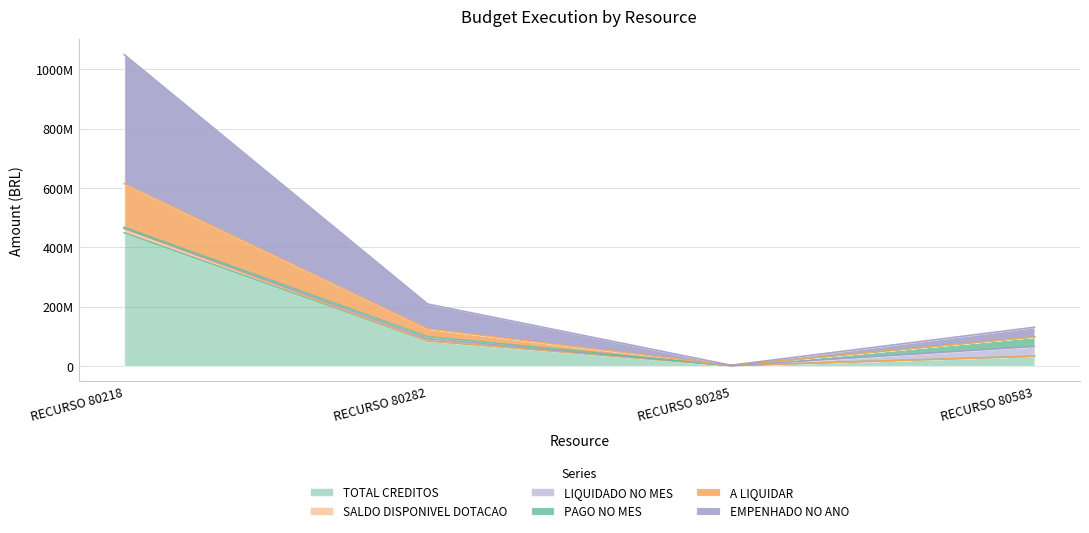

What are all the series names shown in the legend?

TOTAL CREDITOS, SALDO DISPONIVEL DOTACAO, LIQUIDADO NO MES, PAGO NO MES, A LIQUIDAR, EMPENHADO NO ANO